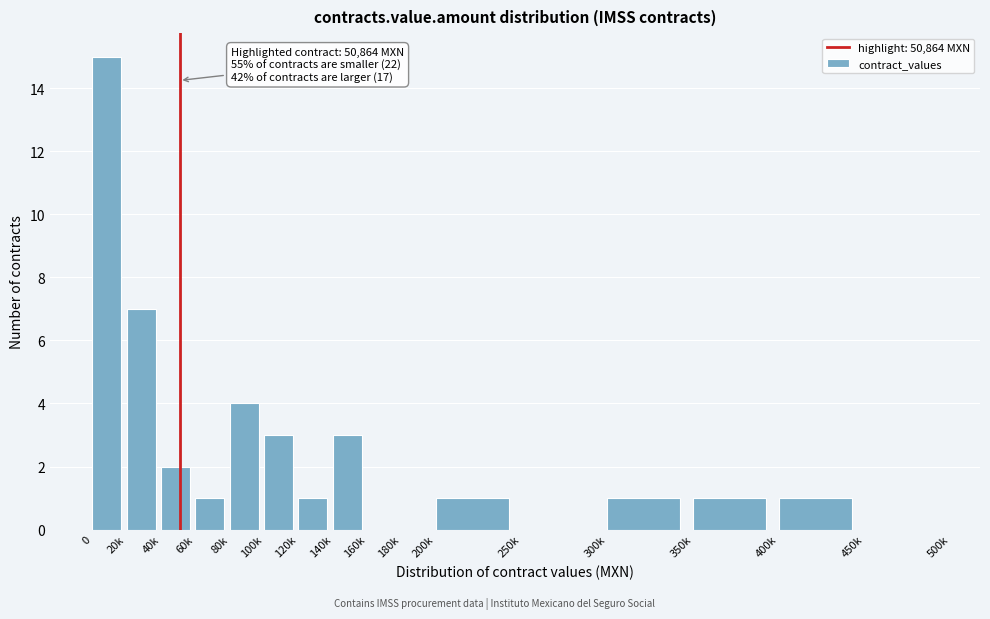

Reading left to right, list all the values displayed in this chart.

0=15	20k=7	40k=2	60k=1	80k=4	100k=3	120k=1	140k=3	160k=0	180k=0	200k=1	250k=0	300k=1	350k=1	400k=1	450k=0